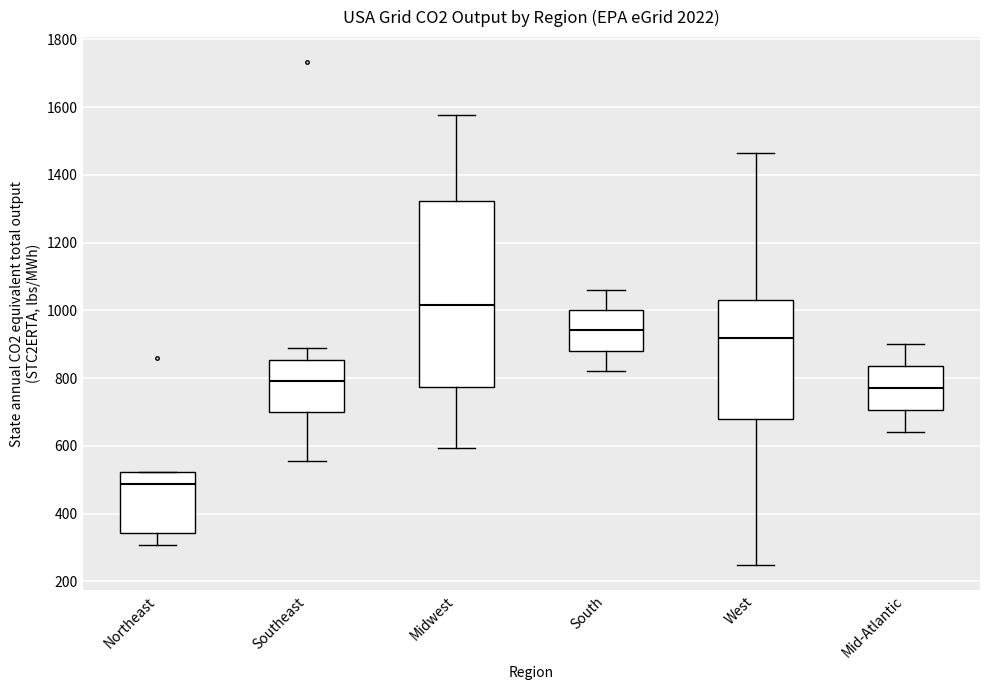

Reading left to right, transcribe this box plot: for each box, give where its median line is, the range the box spans, and where its two whiskers end, as read against the y-axis. The values are not printed on the chart, so give them approximately, as read against the axis.

Northeast: median 480, box 340 to 520, whiskers 300 to 520
Southeast: median 800, box 700 to 860, whiskers 560 to 880
Midwest: median 1020, box 780 to 1320, whiskers 600 to 1580
South: median 940, box 880 to 1000, whiskers 820 to 1060
West: median 920, box 680 to 1040, whiskers 240 to 1460
Mid-Atlantic: median 780, box 700 to 840, whiskers 640 to 900